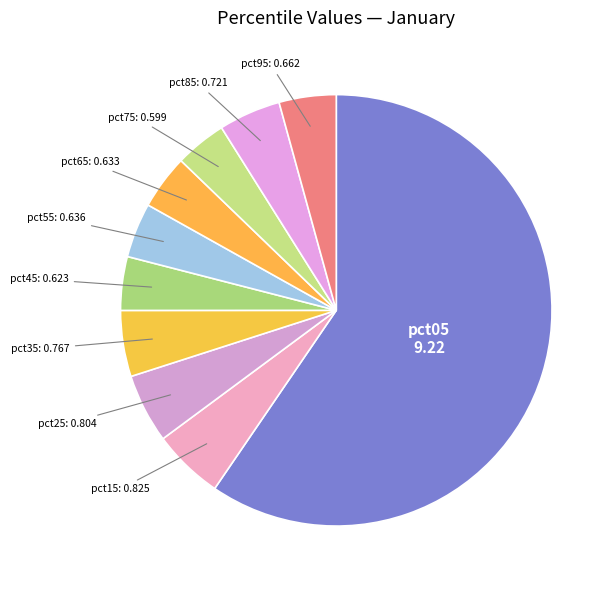

To the nearest percent, what is the difference between the largest and smallest slice percentages?

56%